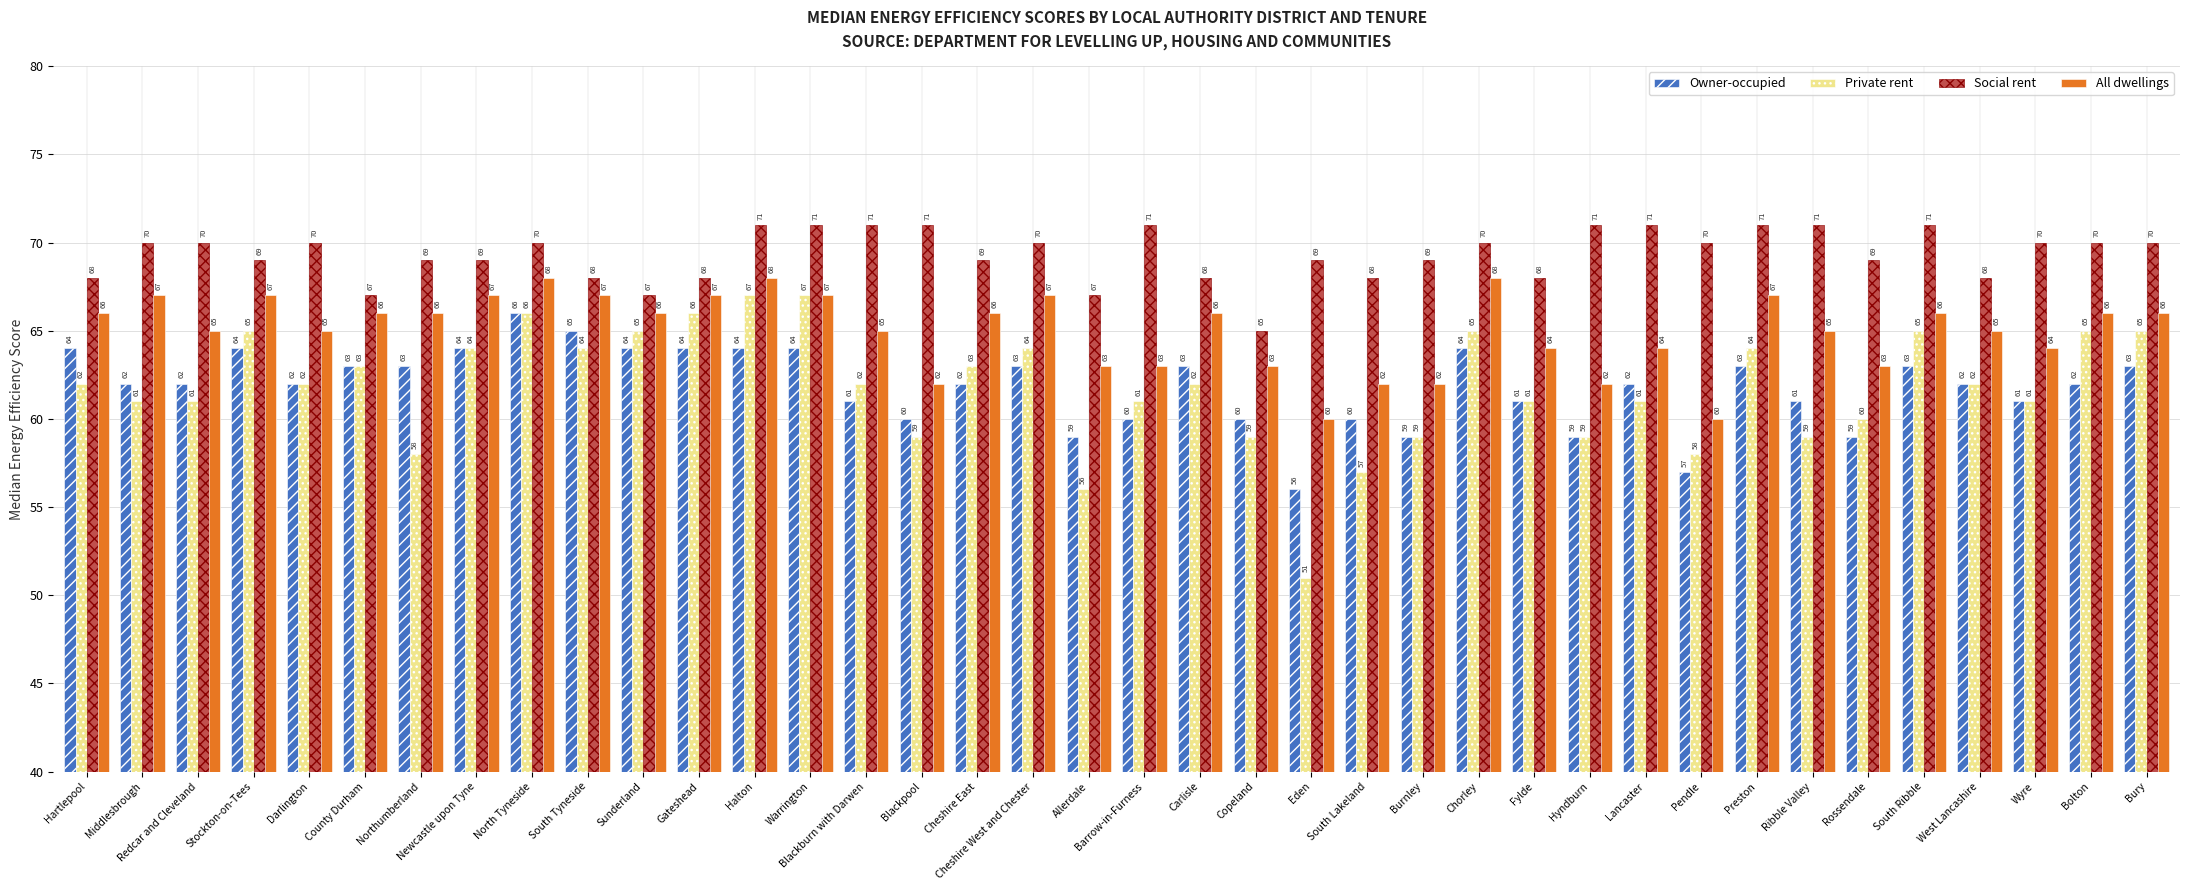

Reading right to left, list all the values displayed in this chart.

Owner-occupied: Bury=63	Bolton=62	Wyre=61	West Lancashire=62	South Ribble=63	Rossendale=59	Ribble Valley=61	Preston=63	Pendle=57	Lancaster=62	Hyndburn=59	Fylde=61	Chorley=64	Burnley=59	South Lakeland=60	Eden=56	Copeland=60	Carlisle=63	Barrow-in-Furness=60	Allerdale=59	Cheshire West and Chester=63	Cheshire East=62	Blackpool=60	Blackburn with Darwen=61	Warrington=64	Halton=64	Gateshead=64	Sunderland=64	South Tyneside=65	North Tyneside=66	Newcastle upon Tyne=64	Northumberland=63	County Durham=63	Darlington=62	Stockton-on-Tees=64	Redcar and Cleveland=62	Middlesbrough=62	Hartlepool=64
Private rent: Bury=65	Bolton=65	Wyre=61	West Lancashire=62	South Ribble=65	Rossendale=60	Ribble Valley=59	Preston=64	Pendle=58	Lancaster=61	Hyndburn=59	Fylde=61	Chorley=65	Burnley=59	South Lakeland=57	Eden=51	Copeland=59	Carlisle=62	Barrow-in-Furness=61	Allerdale=56	Cheshire West and Chester=64	Cheshire East=63	Blackpool=59	Blackburn with Darwen=62	Warrington=67	Halton=67	Gateshead=66	Sunderland=65	South Tyneside=64	North Tyneside=66	Newcastle upon Tyne=64	Northumberland=58	County Durham=63	Darlington=62	Stockton-on-Tees=65	Redcar and Cleveland=61	Middlesbrough=61	Hartlepool=62
Social rent: Bury=70	Bolton=70	Wyre=70	West Lancashire=68	South Ribble=71	Rossendale=69	Ribble Valley=71	Preston=71	Pendle=70	Lancaster=71	Hyndburn=71	Fylde=68	Chorley=70	Burnley=69	South Lakeland=68	Eden=69	Copeland=65	Carlisle=68	Barrow-in-Furness=71	Allerdale=67	Cheshire West and Chester=70	Cheshire East=69	Blackpool=71	Blackburn with Darwen=71	Warrington=71	Halton=71	Gateshead=68	Sunderland=67	South Tyneside=68	North Tyneside=70	Newcastle upon Tyne=69	Northumberland=69	County Durham=67	Darlington=70	Stockton-on-Tees=69	Redcar and Cleveland=70	Middlesbrough=70	Hartlepool=68
All dwellings: Bury=66	Bolton=66	Wyre=64	West Lancashire=65	South Ribble=66	Rossendale=63	Ribble Valley=65	Preston=67	Pendle=60	Lancaster=64	Hyndburn=62	Fylde=64	Chorley=68	Burnley=62	South Lakeland=62	Eden=60	Copeland=63	Carlisle=66	Barrow-in-Furness=63	Allerdale=63	Cheshire West and Chester=67	Cheshire East=66	Blackpool=62	Blackburn with Darwen=65	Warrington=67	Halton=68	Gateshead=67	Sunderland=66	South Tyneside=67	North Tyneside=68	Newcastle upon Tyne=67	Northumberland=66	County Durham=66	Darlington=65	Stockton-on-Tees=67	Redcar and Cleveland=65	Middlesbrough=67	Hartlepool=66